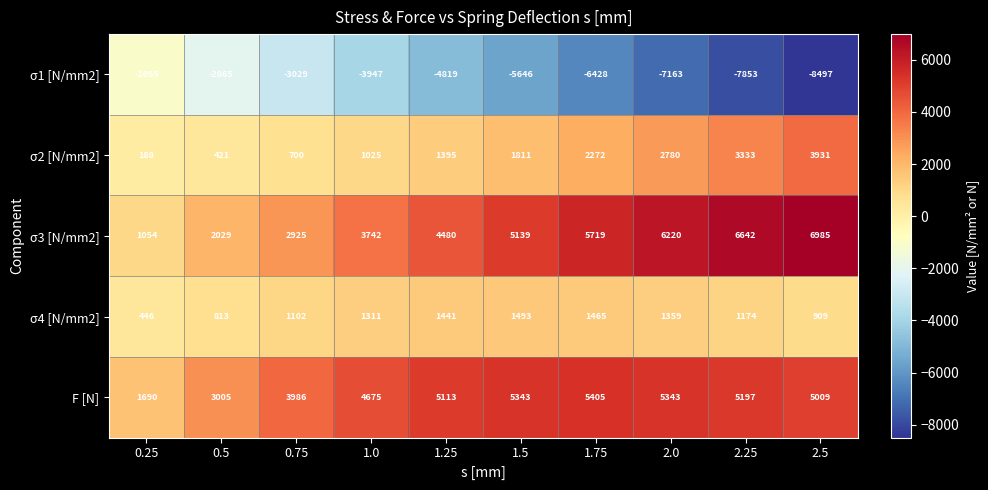

Rank the series by their maximum value, from lowest to highest.

σ1 [N/mm2], σ4 [N/mm2], σ2 [N/mm2], F [N], σ3 [N/mm2]